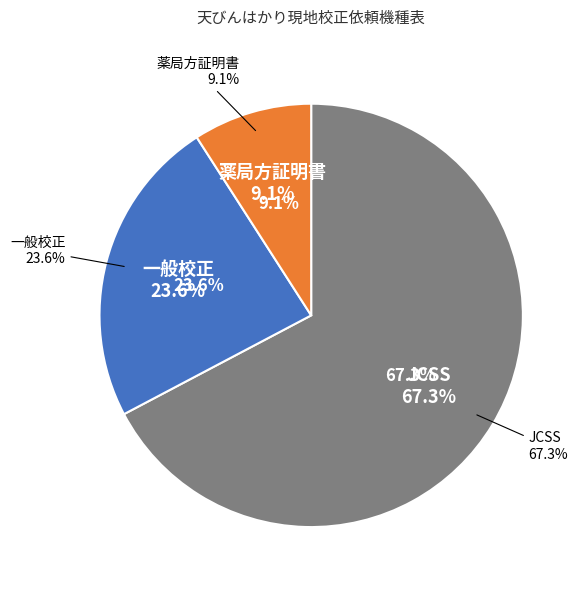

Count the number of slices in the pie.

3